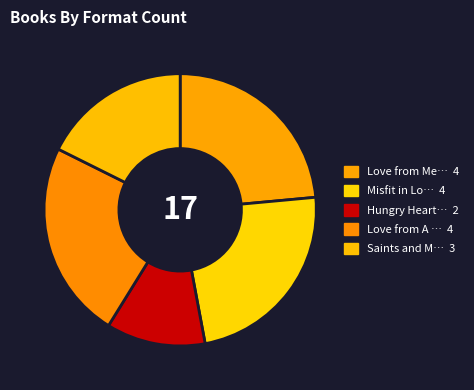

Rank the categories by value from lowest to highest.

Hungry Hearts, Saints and Misfits, Love from Mecca to Medina, Misfit in Love, Love from A to Z